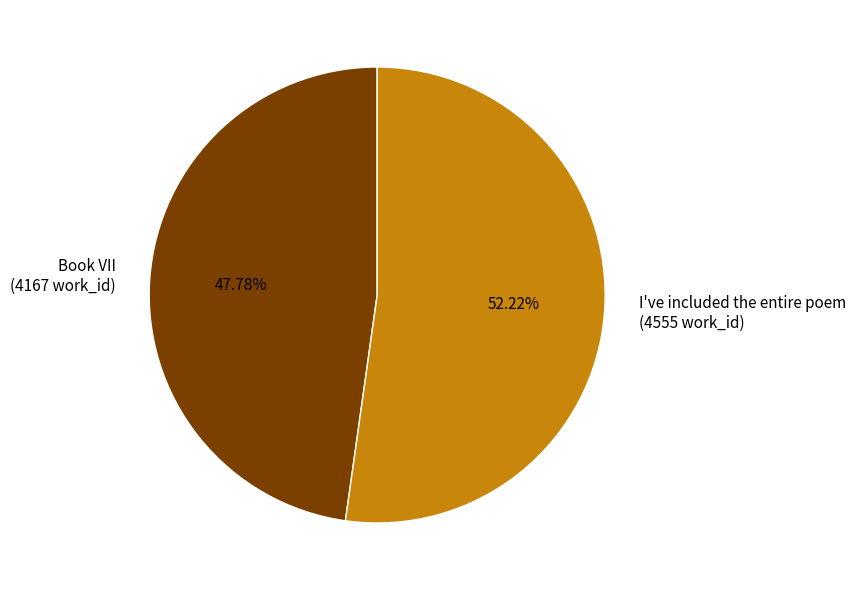

Combined, do Book VII and I've included the entire poem account for over 50%?

Yes